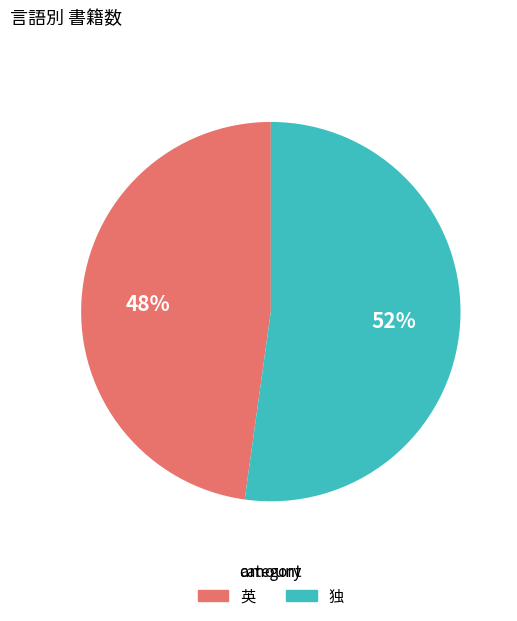

Do 独 and 英 together represent more than half of the pie?

Yes